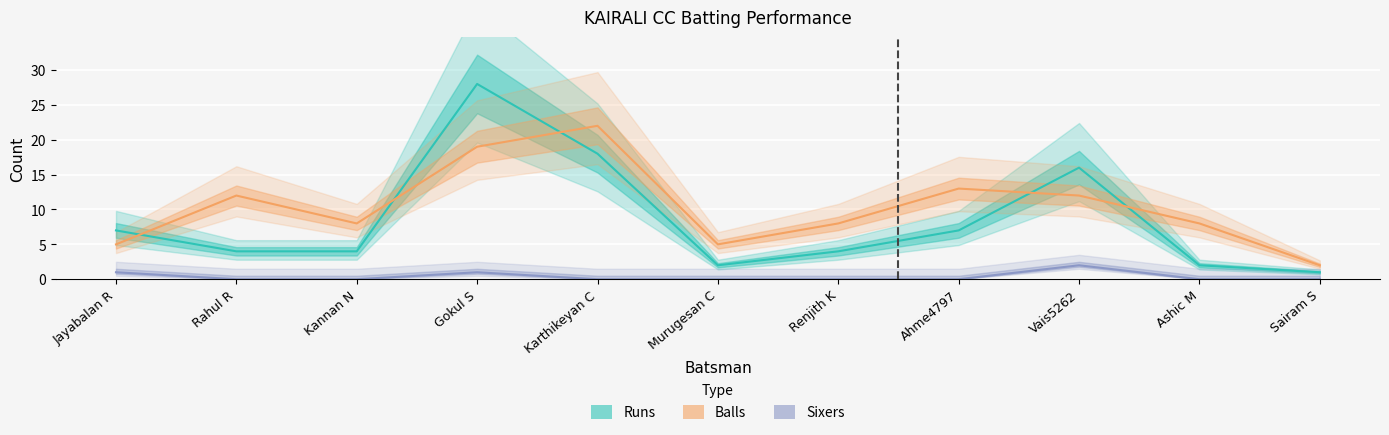

What is the total value across all series at Karthikeyan C?

40